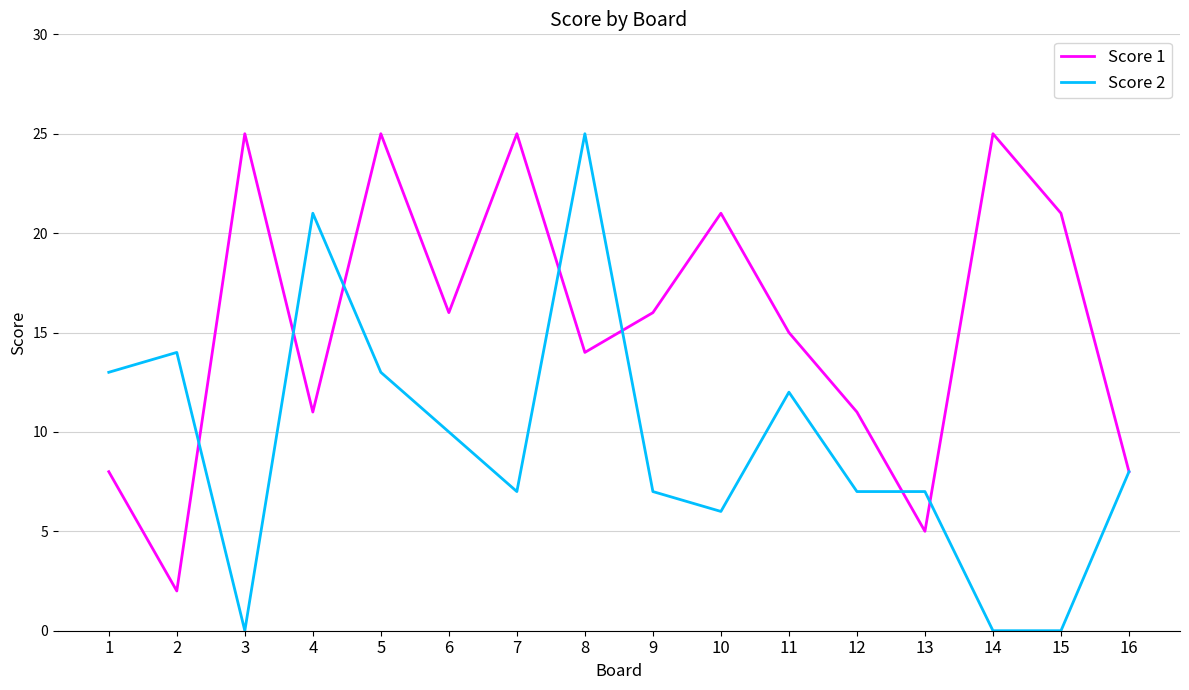

Reading left to right, transcribe all the data shown in this chart.

Score 1: 8	2	25	11	25	16	25	14	16	21	15	11	5	25	21	8
Score 2: 13	14	0	21	13	10	7	25	7	6	12	7	7	0	0	8